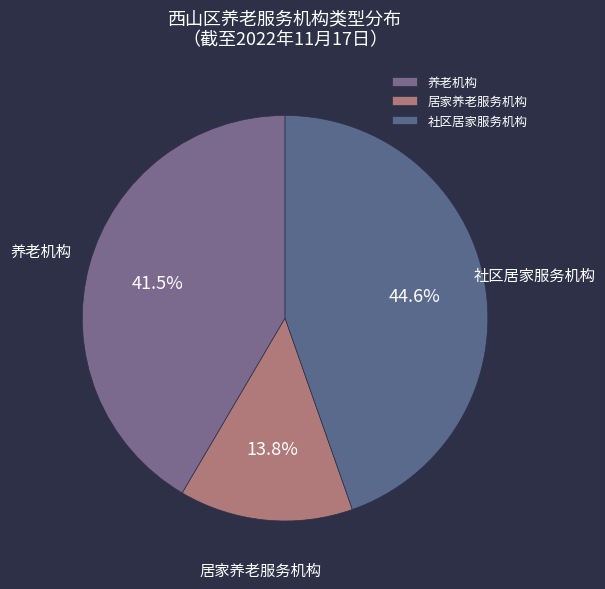

What is the largest slice in the pie chart?

社区居家服务机构